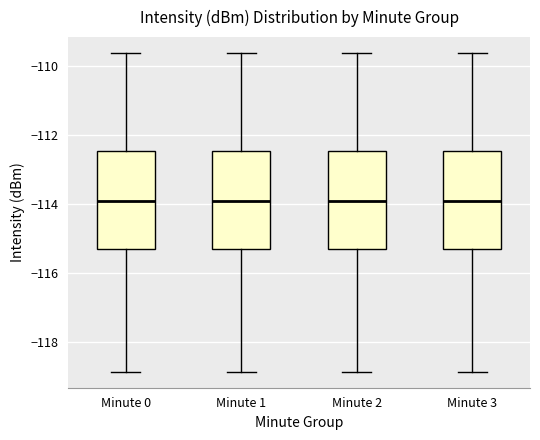

Reading left to right, transcribe this box plot: for each box, give where its median line is, the range the box spans, and where its two whiskers end, as read against the y-axis. The values are not printed on the chart, so give them approximately, as read against the axis.

Minute 0: median -114.0, box -115.4 to -112.4, whiskers -118.8 to -109.6
Minute 1: median -114.0, box -115.4 to -112.4, whiskers -118.8 to -109.6
Minute 2: median -114.0, box -115.4 to -112.4, whiskers -118.8 to -109.6
Minute 3: median -114.0, box -115.4 to -112.4, whiskers -118.8 to -109.6